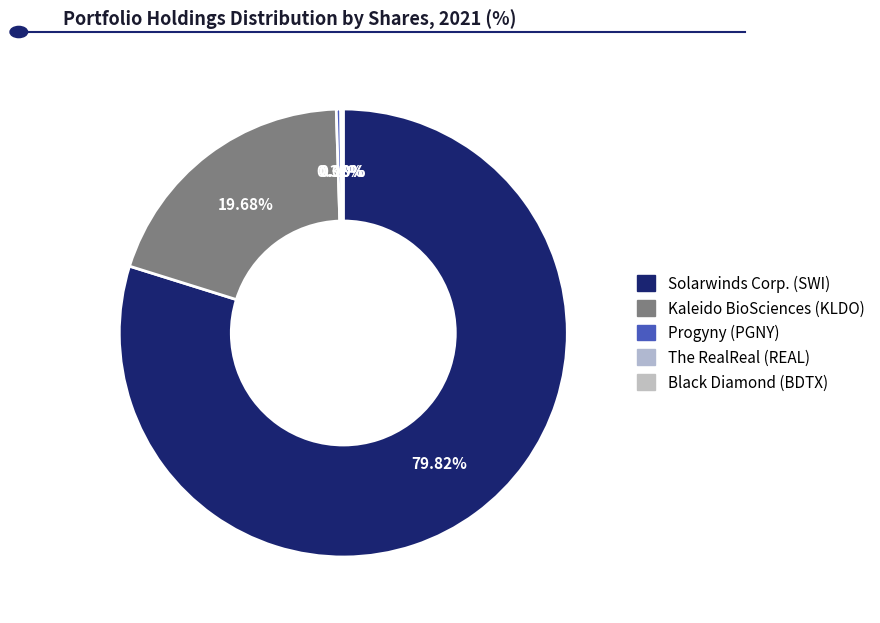

Count the number of slices in the pie.

5